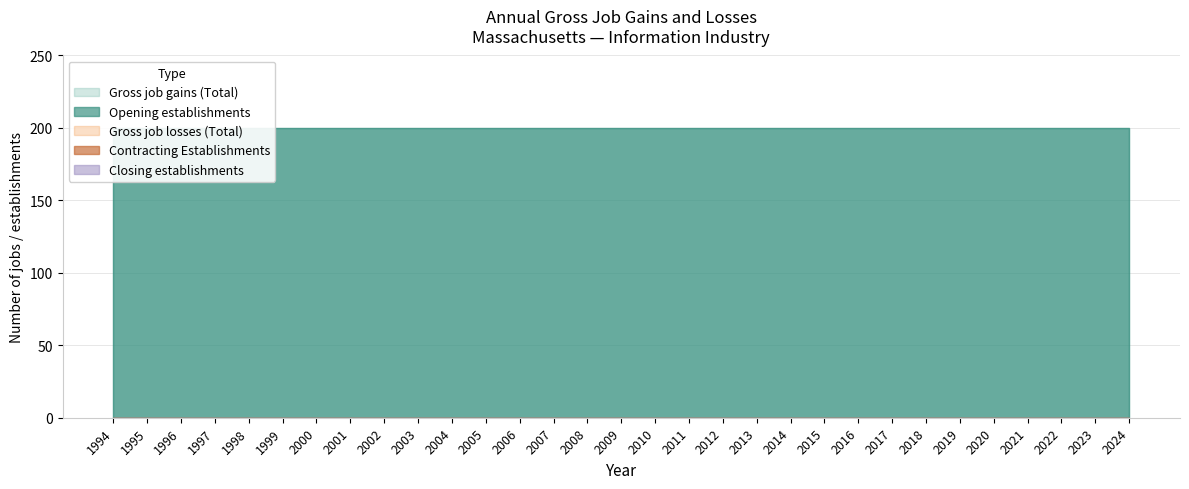

Is the value of Closing establishments at 2020 greater than the value of Gross job gains (Total) at 2007?

No